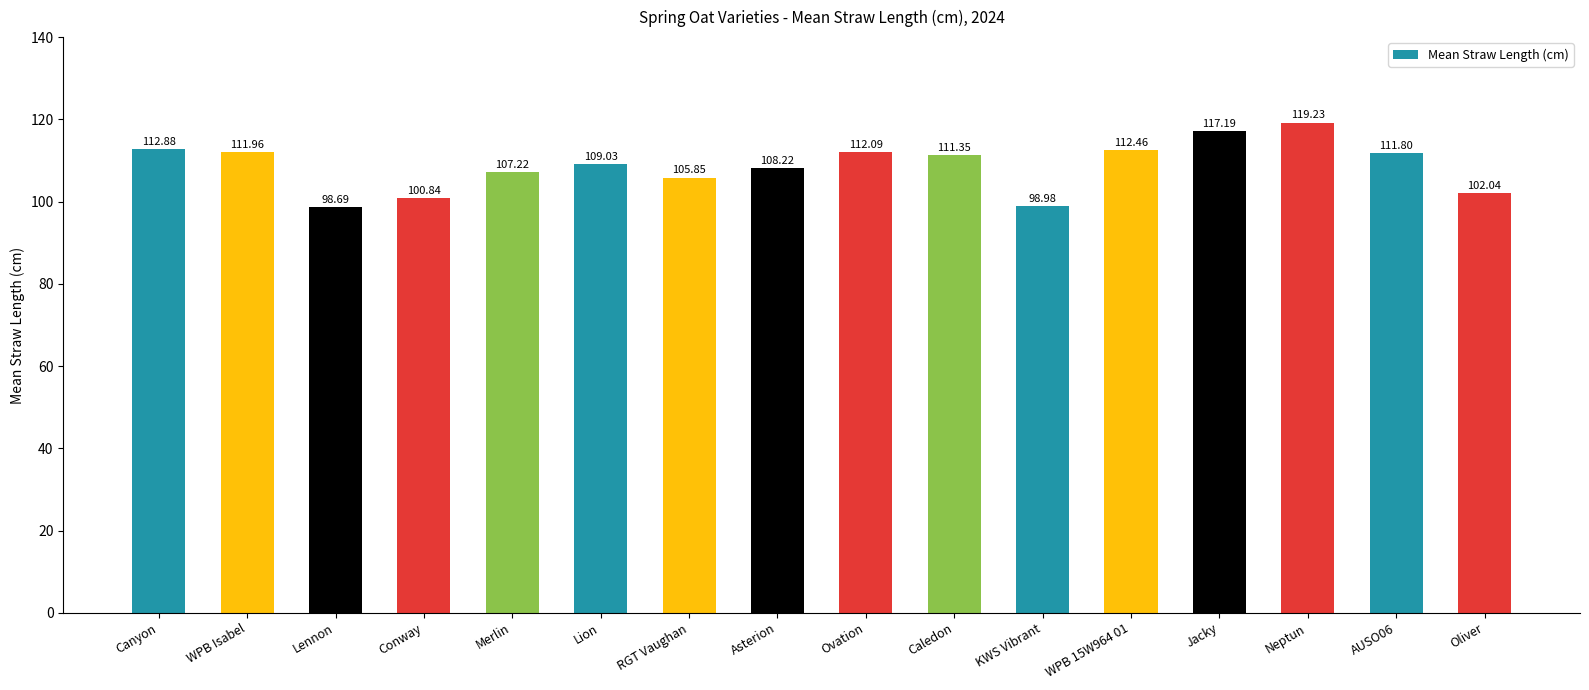

Are the bars horizontal?

No